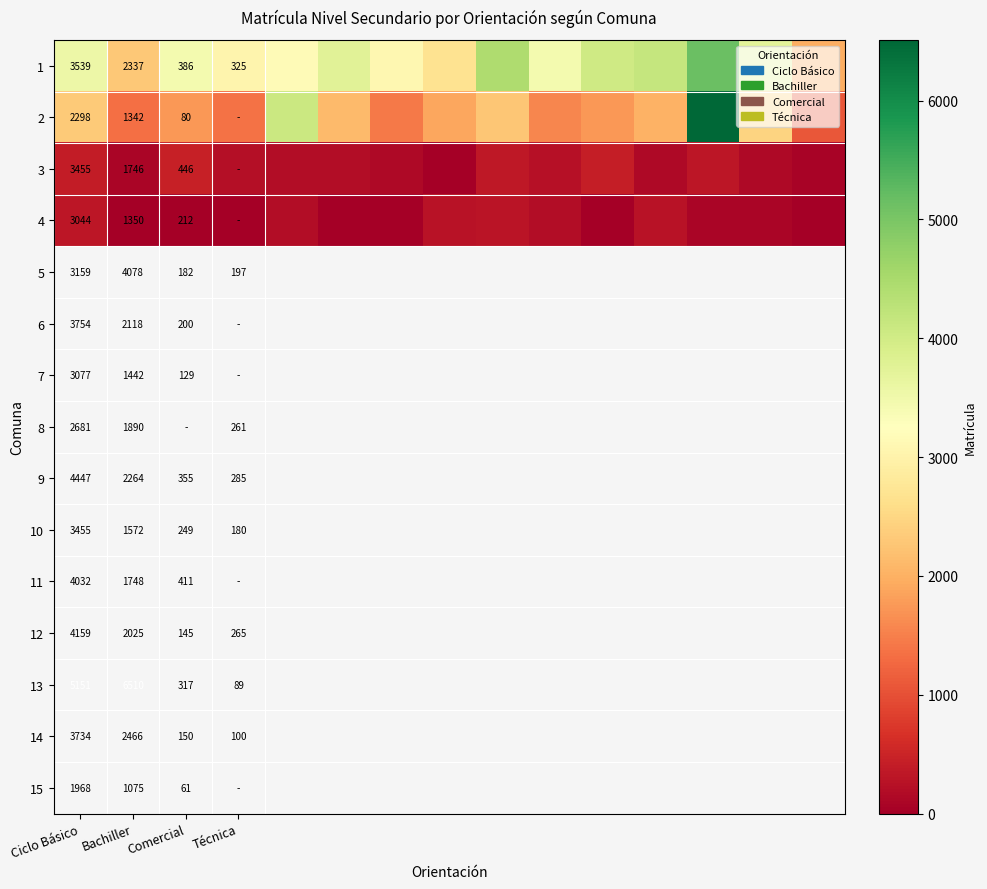

The value of 3 at Ciclo Básico is 3455. True or false?

True